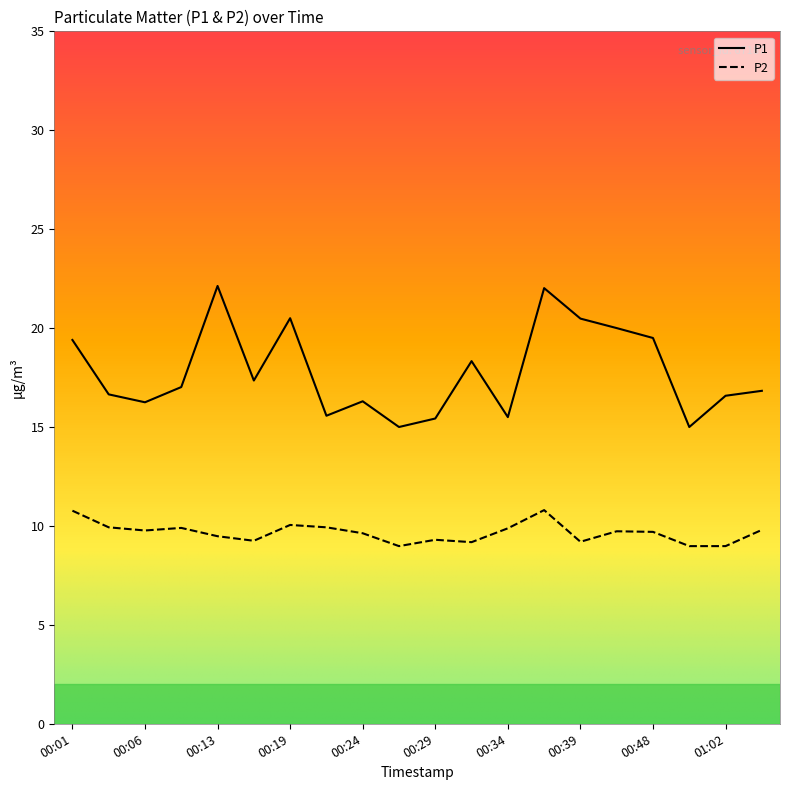

Which series has the largest range (max minus min)?

P1